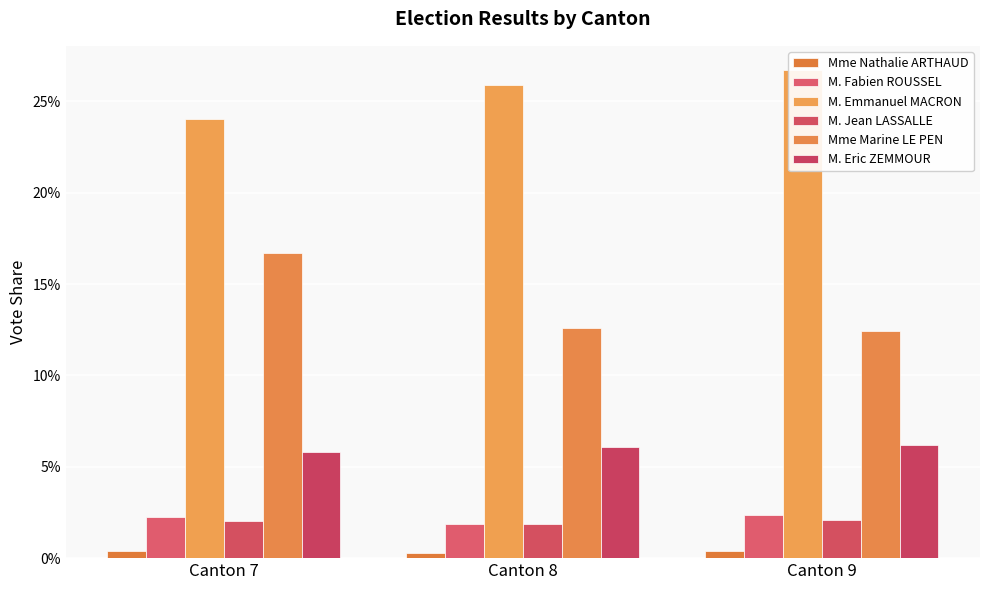

What are all the series names shown in the legend?

Mme Nathalie ARTHAUD, M. Fabien ROUSSEL, M. Emmanuel MACRON, M. Jean LASSALLE, Mme Marine LE PEN, M. Eric ZEMMOUR